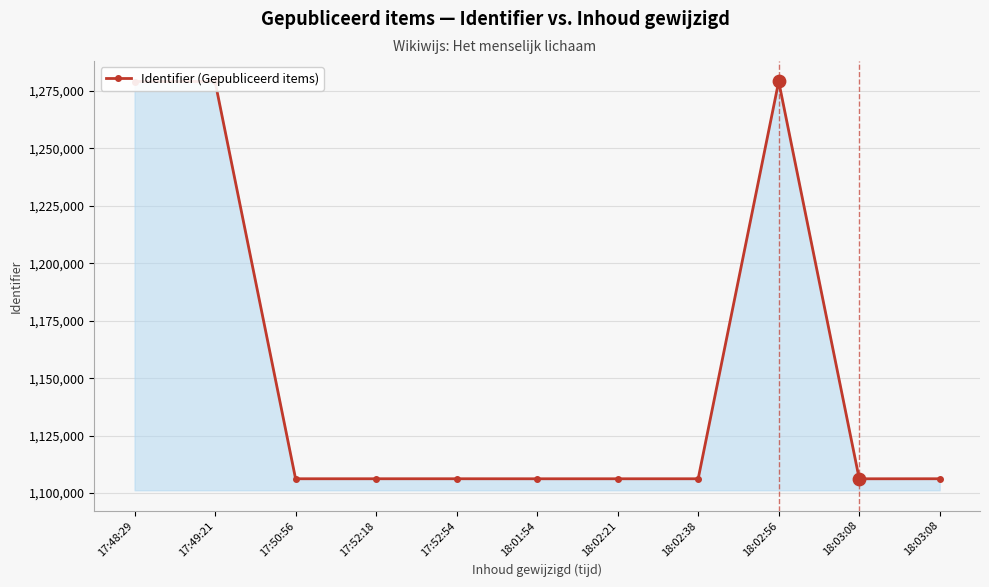

What is the change in value from 17:50:56 to 18:02:56?

+172911